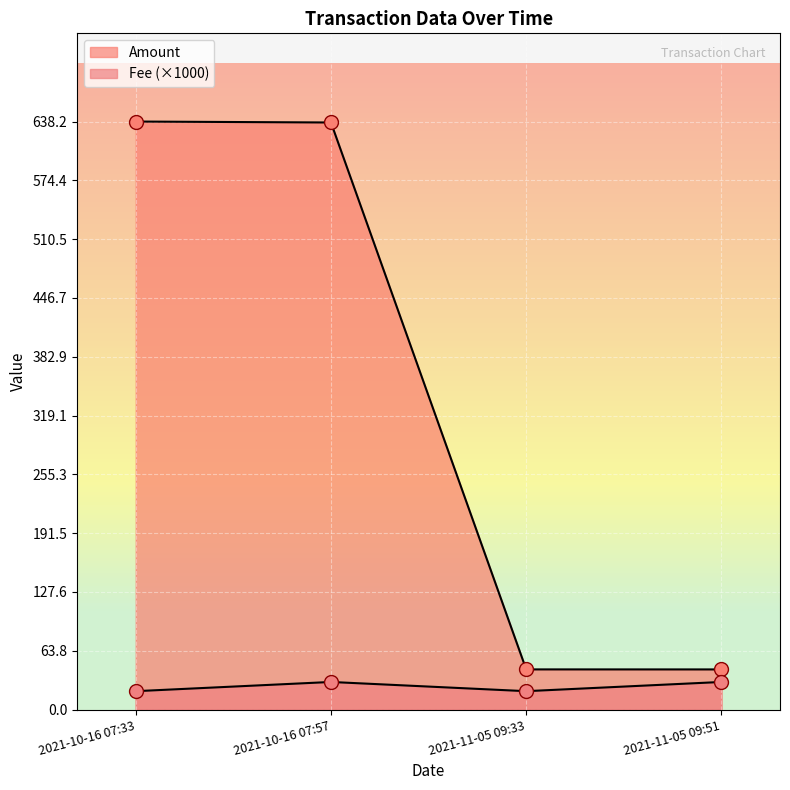

The value of Amount at 2021-11-05 09:51 is 43.6. True or false?

True